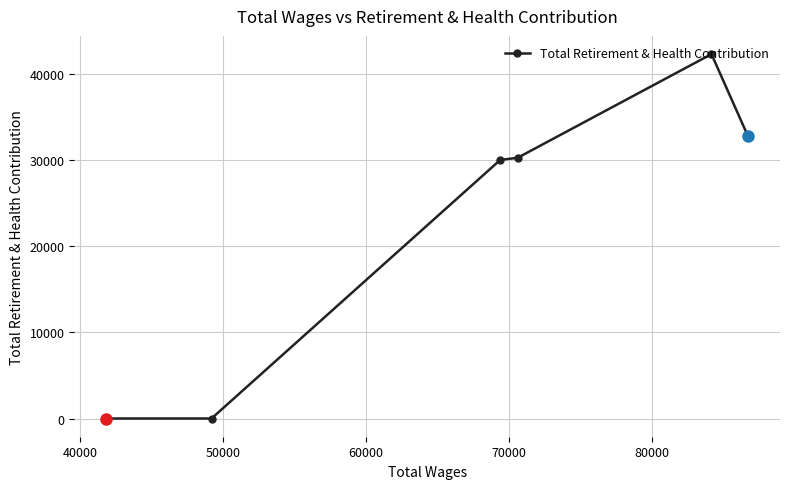

True or false: the data has more than 1 interior local peaks.

False